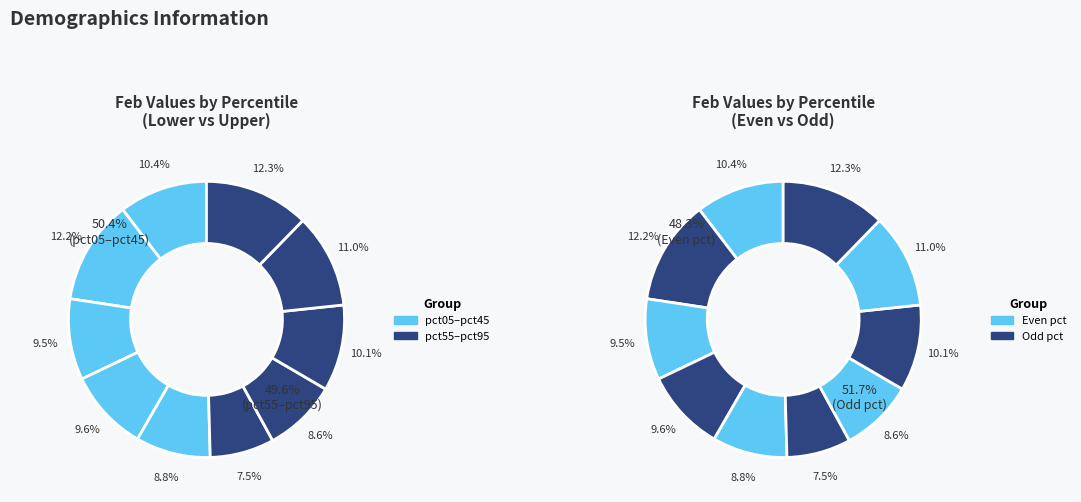

The pct15 slice represents 26% of the pie. True or false?

False